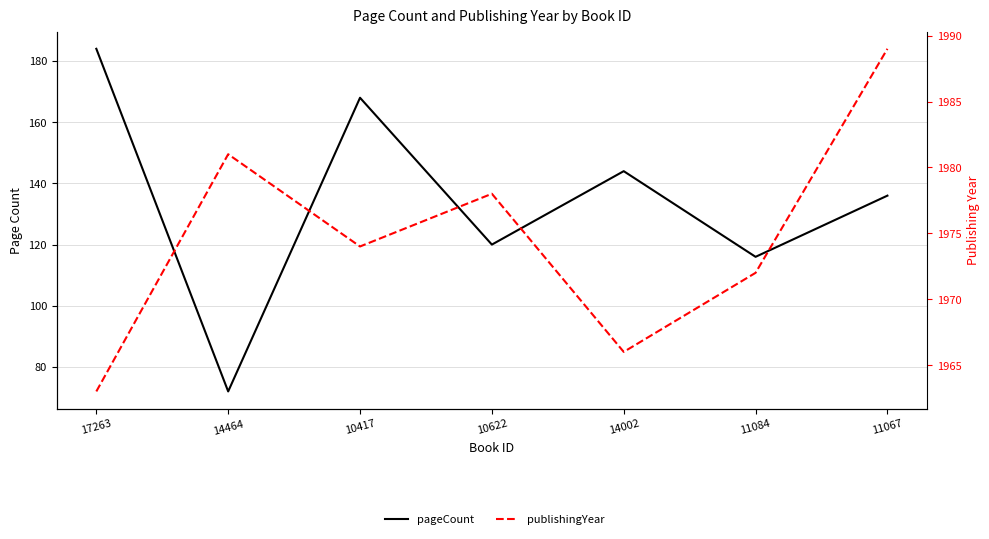

In publishingYear, how many points are lower than both neighbors (excluding endpoints)?

2